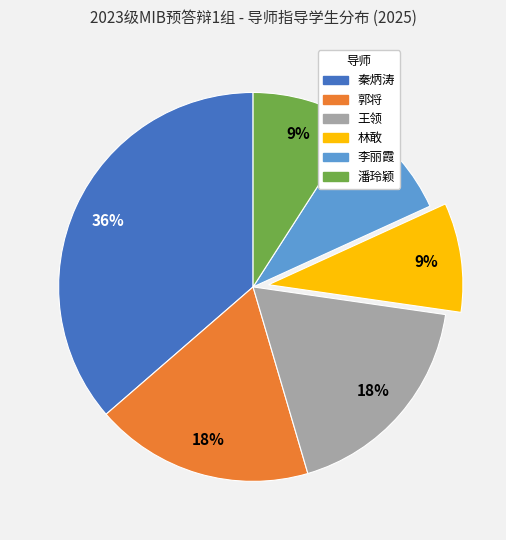

To the nearest percent, what is the difference between the largest and smallest slice percentages?

27%